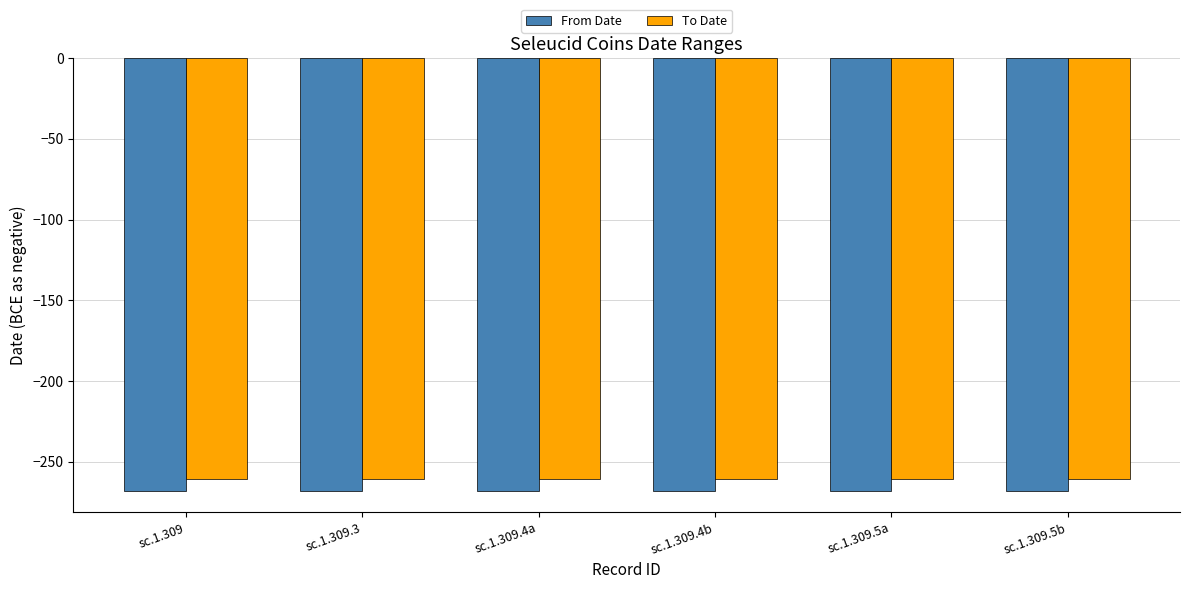

Are the bars grouped side by side (vs. stacked)?

Yes